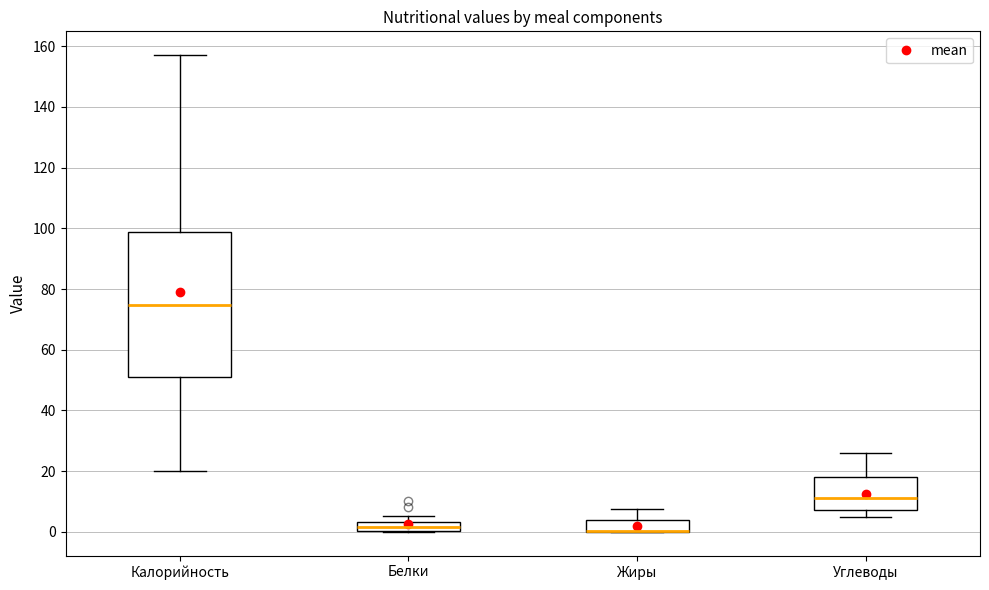

Where is the upper edge of the box for Белки on the y-axis? The values are not printed on the chart, so give them approximately, as read against the axis.

4